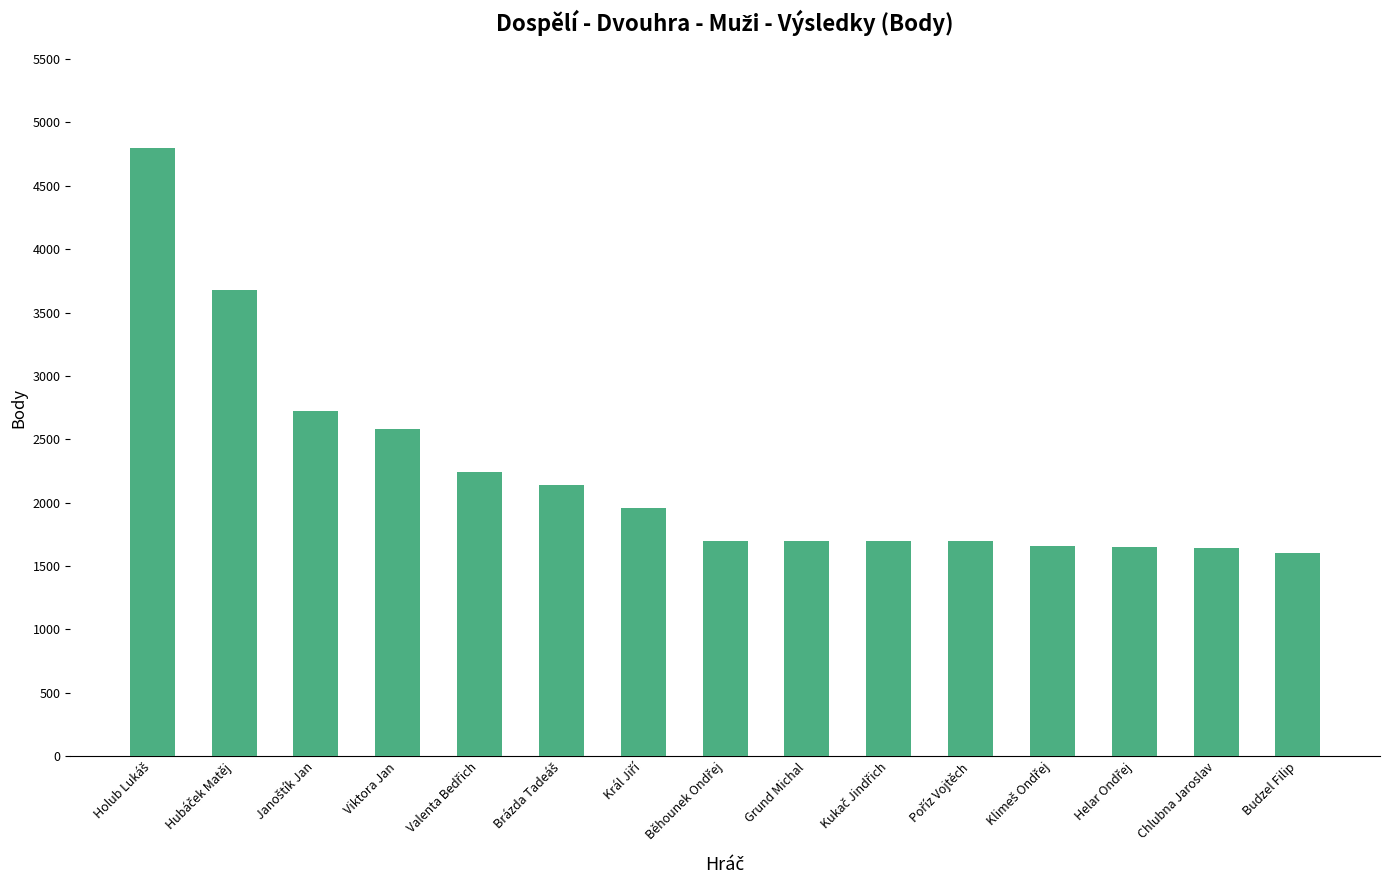

True or false: the data shows 2580 at Viktora Jan.

True